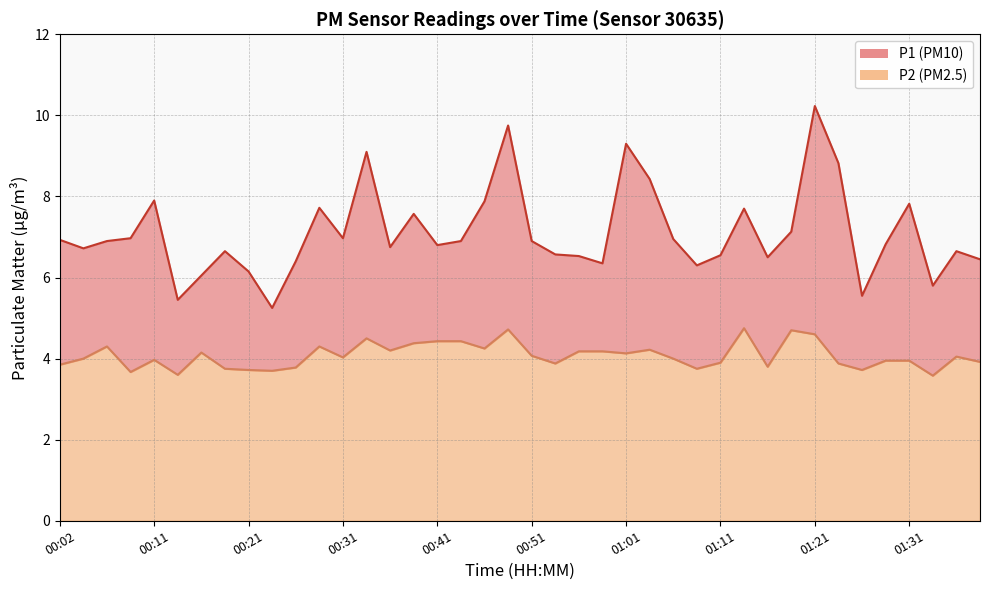

True or false: P1 and P2 intersect in this chart.

False